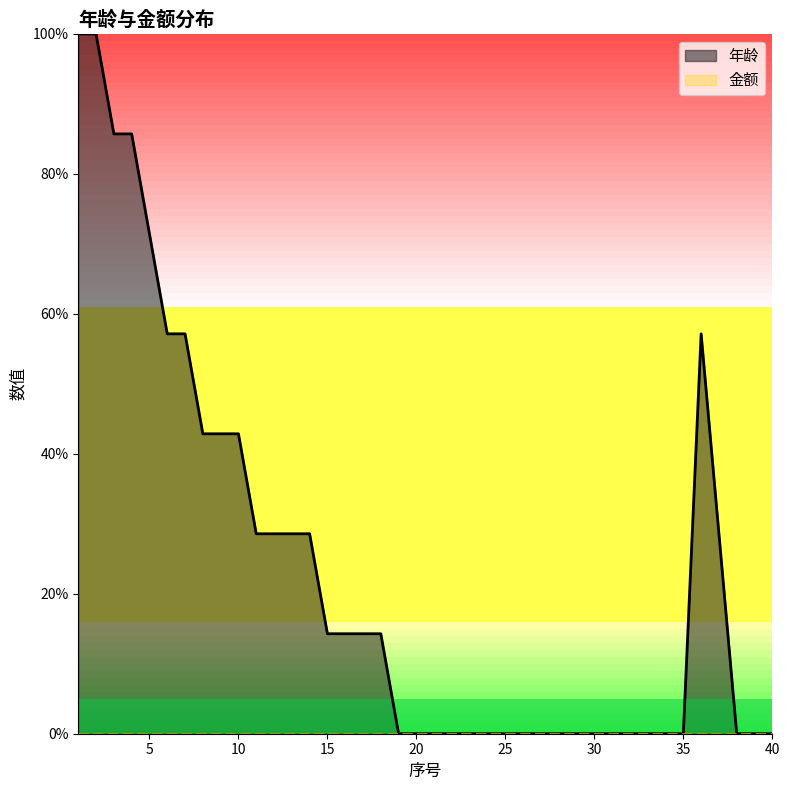

Reading left to right, extract all data points from this chart.

1=100.0	2=100.0	3=85.7	4=85.7	5=71.4	6=57.1	7=57.1	8=42.9	9=42.9	10=42.9	11=28.6	12=28.6	13=28.6	14=28.6	15=14.3	16=14.3	17=14.3	18=14.3	19=0.0	20=0.0	21=0.0	22=0.0	23=0.0	24=0.0	25=0.0	26=0.0	27=0.0	28=0.0	29=0.0	30=0.0	31=0.0	32=0.0	33=0.0	34=0.0	35=0.0	36=57.1	37=28.6	38=0.0	39=0.0	40=0.0